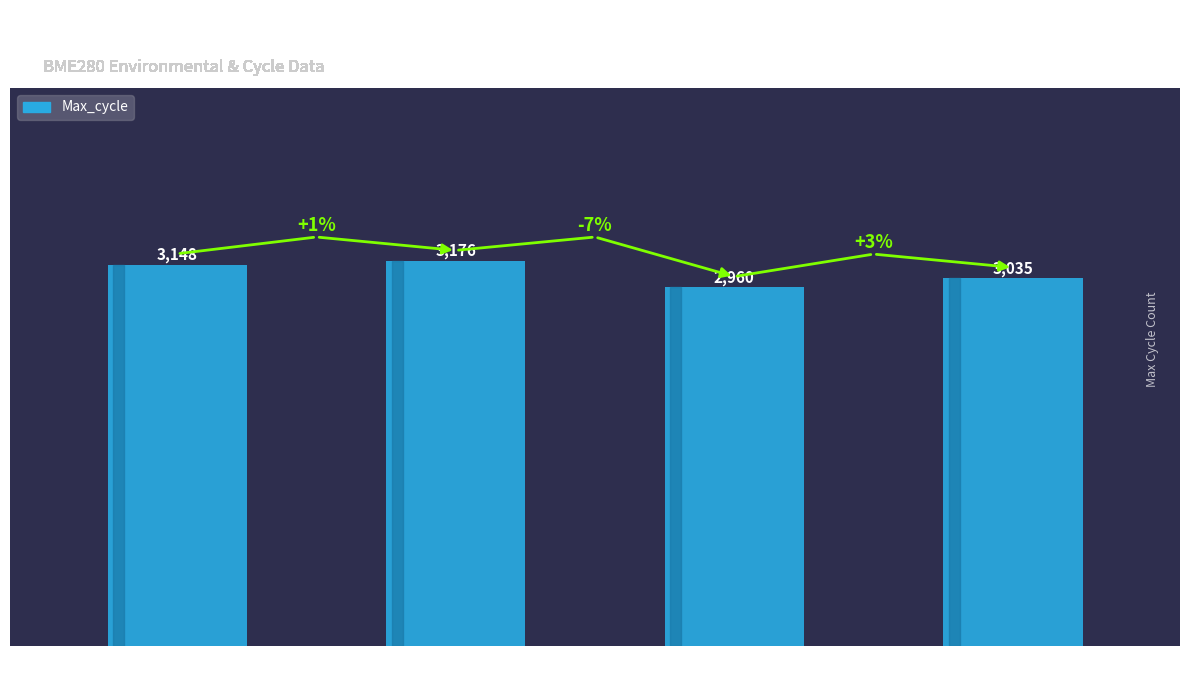

Are the bars grouped side by side (vs. stacked)?

No